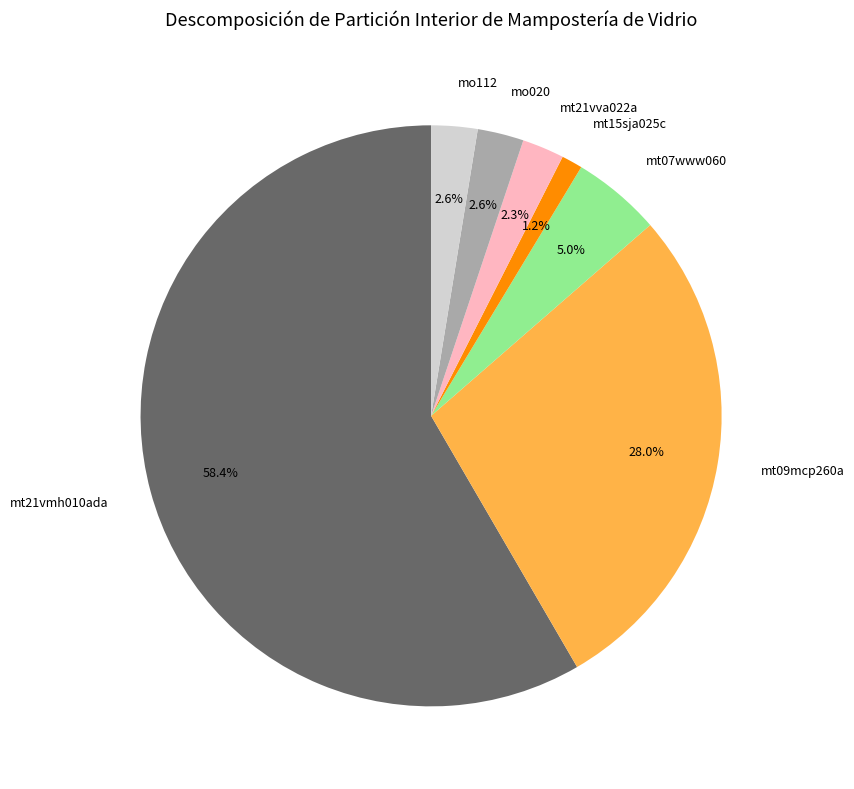

Does mt21vmh010ada represent more than half of the total?

Yes